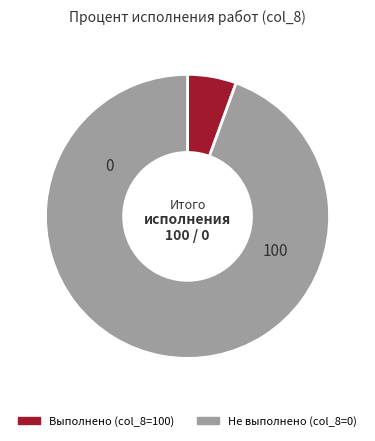

Is there any slice that represents more than half of the pie?

Yes